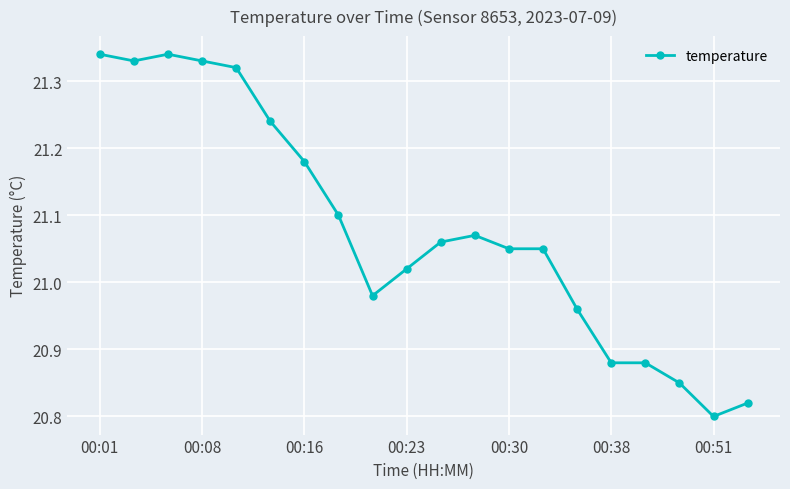

True or false: the data has more than 0 interior local peaks.

True